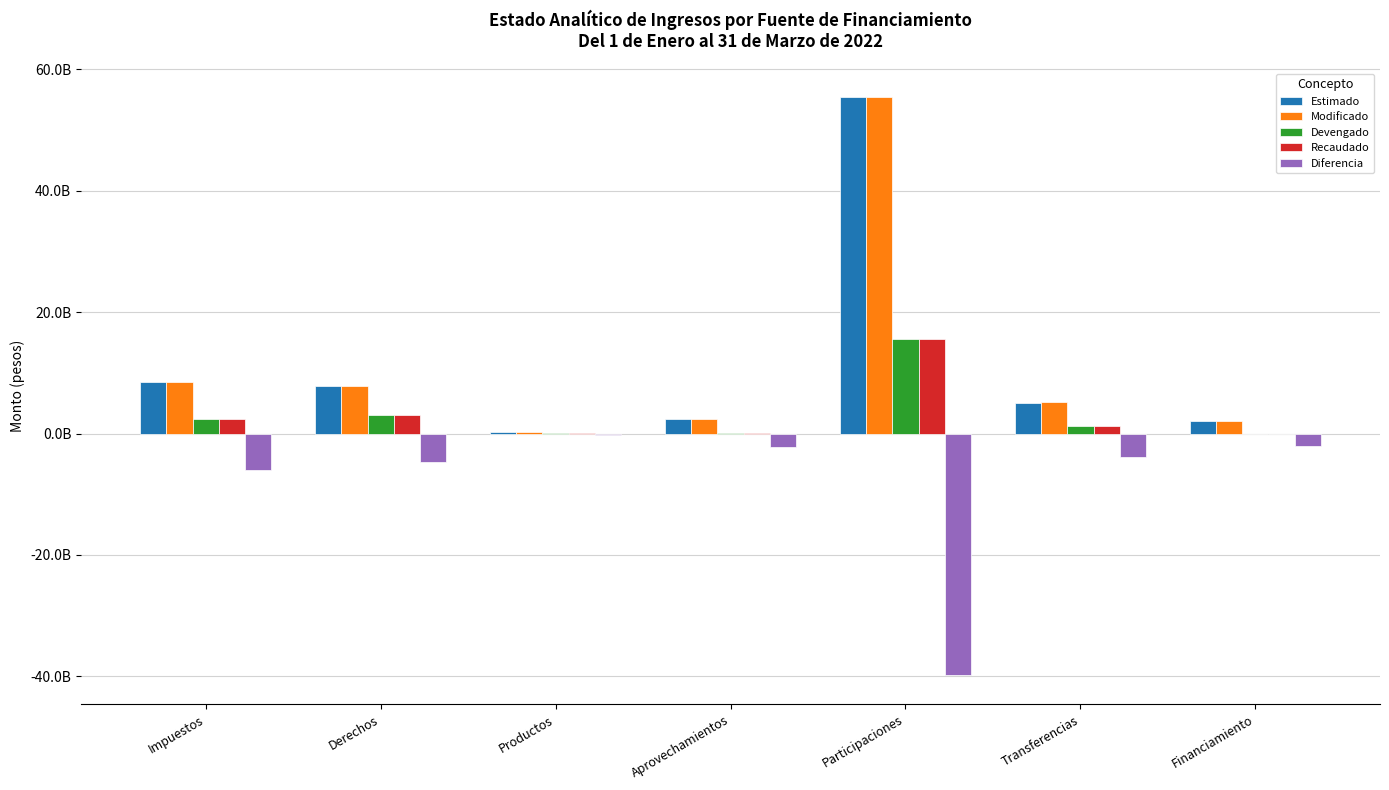

Are the bars grouped side by side (vs. stacked)?

Yes